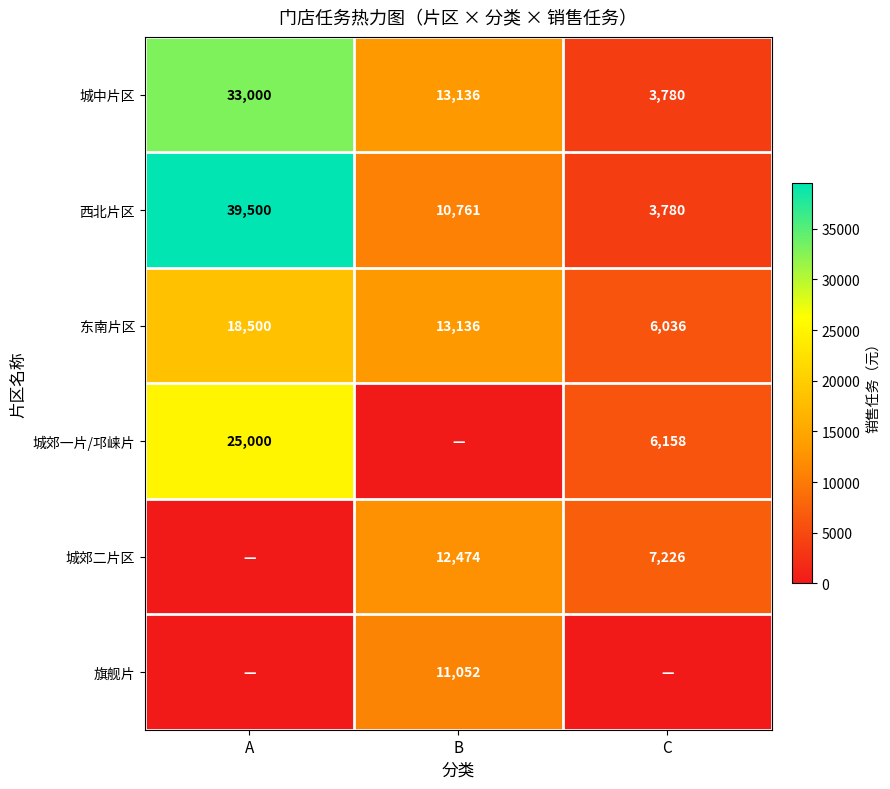

What is the sum of the 城郊二片区 values at C and B?

19700